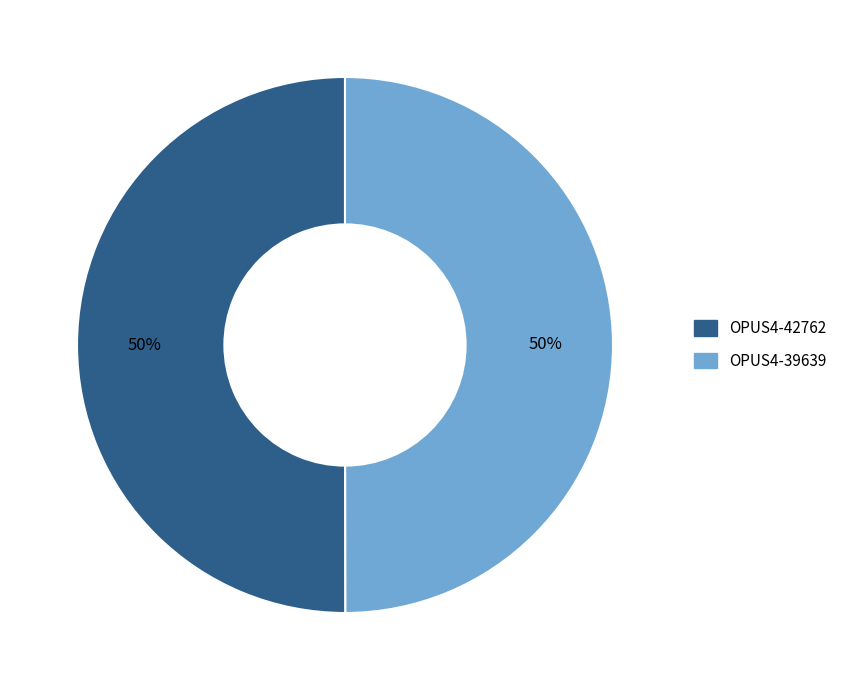

Count the number of slices in the pie.

2